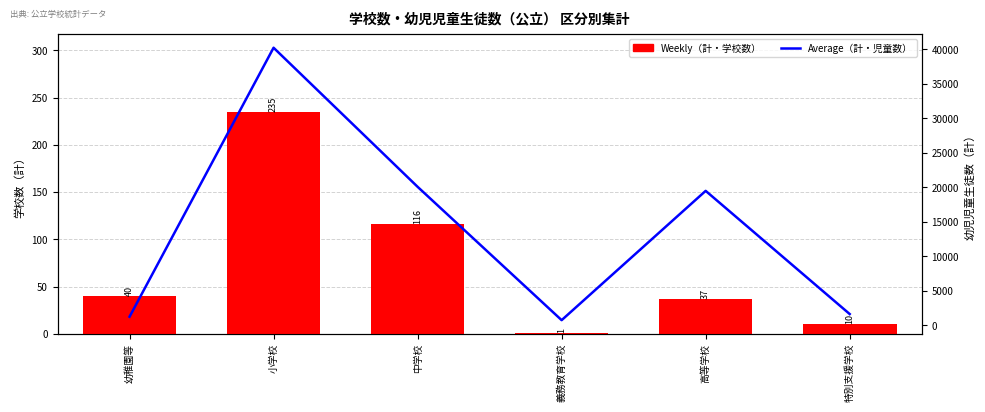

What is the maximum value for Weekly（計・学校数）?

235